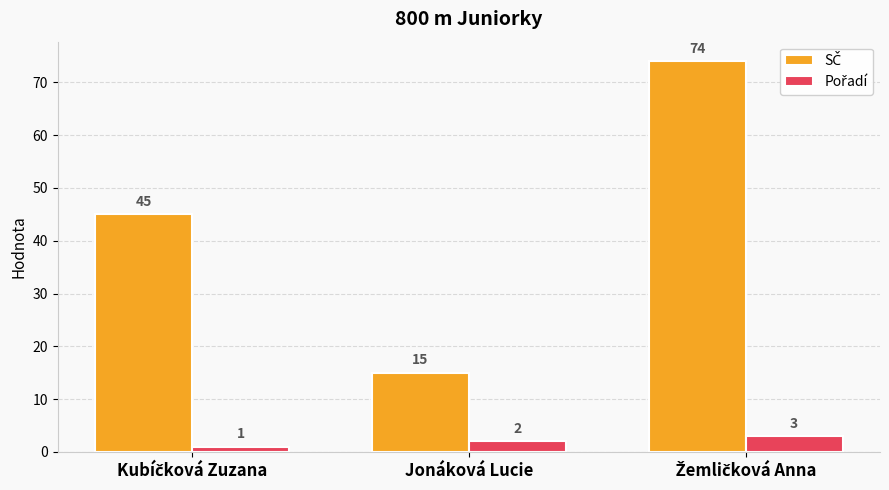

What is the total value across all series at Jonáková Lucie?

17